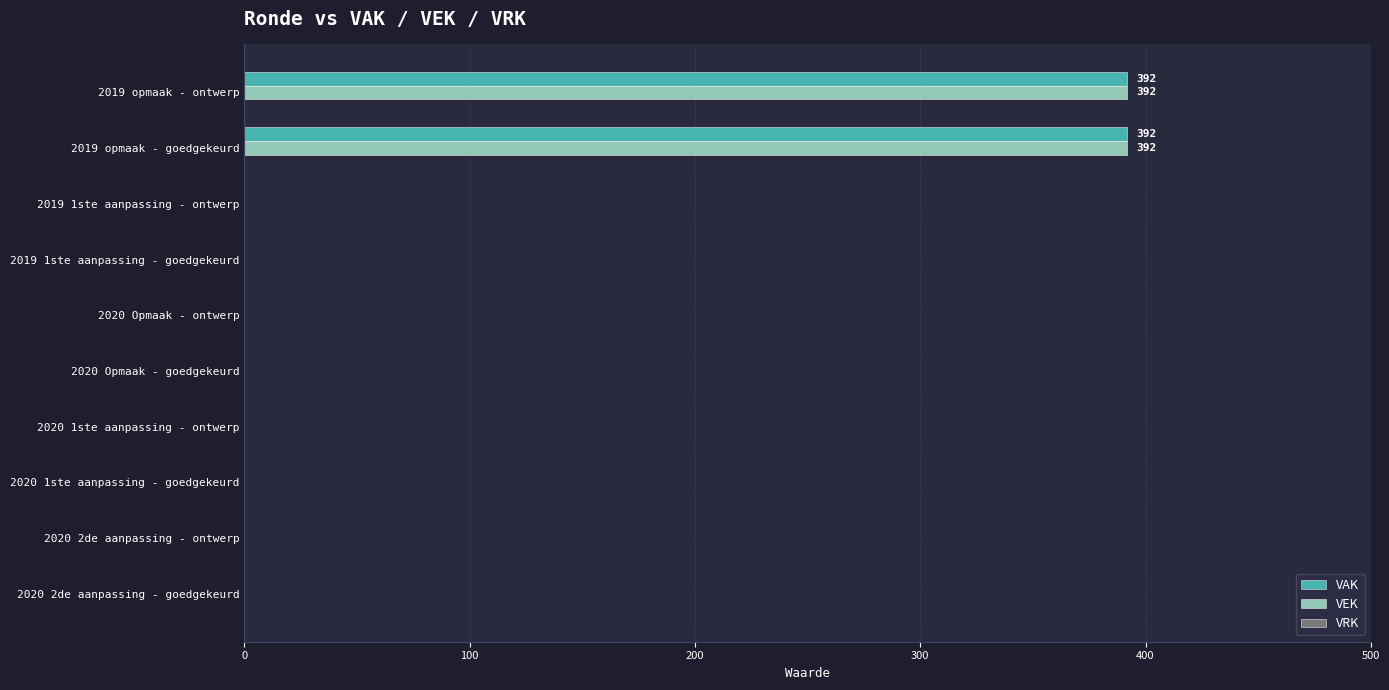

What is the highest value of the VAK series?

392